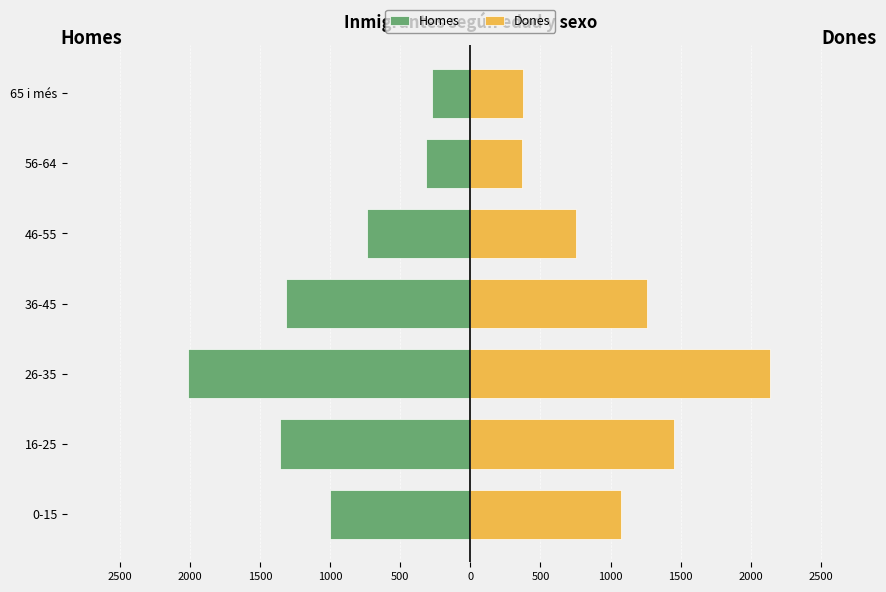

True or false: Dones has a value of 412 at 0-15.

False